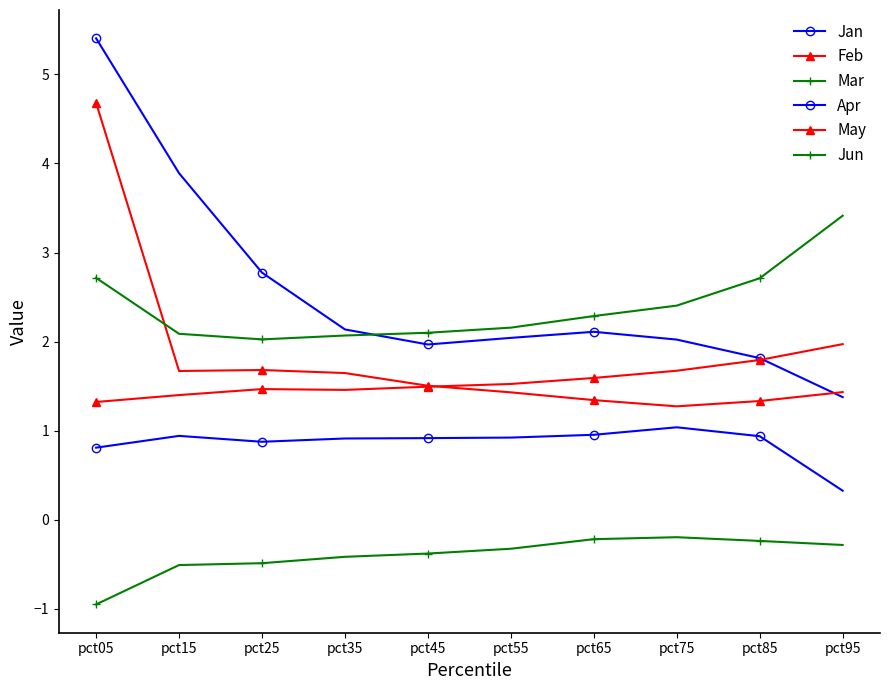

What is the sum of all Jun values?

-4.0